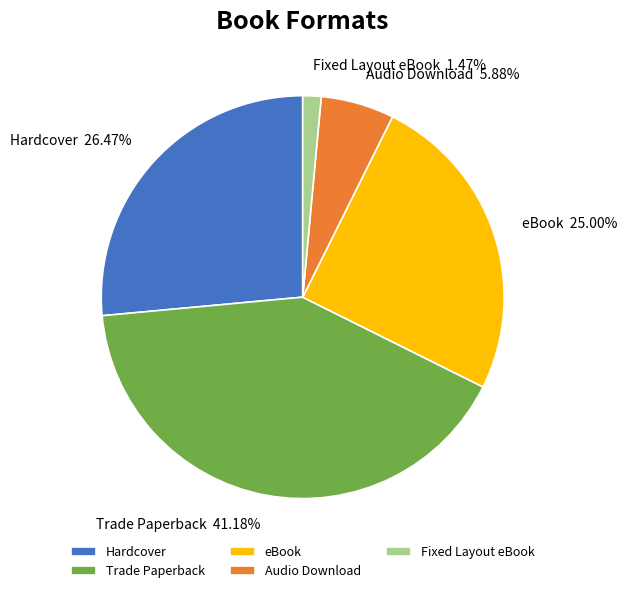

To the nearest percent, what is the average slice percentage?

20%